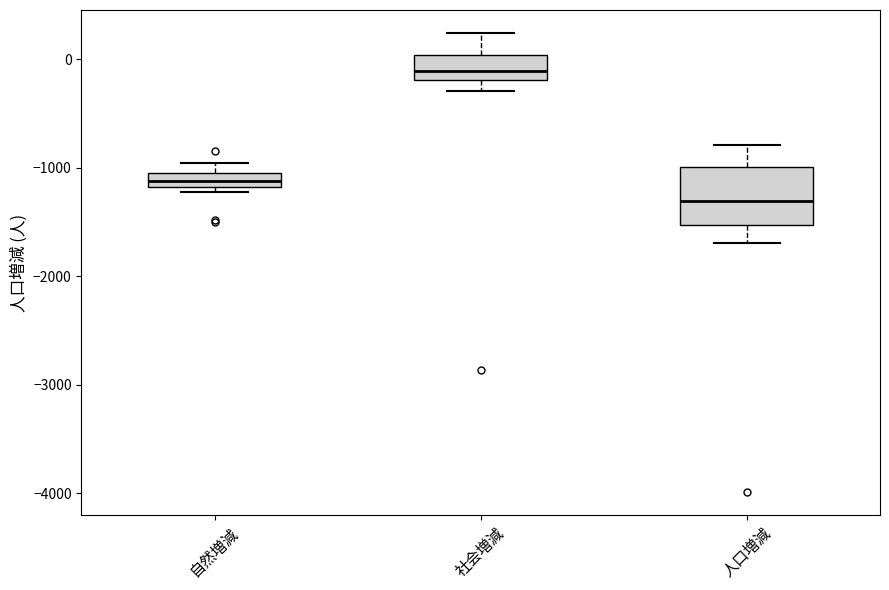

Where does the lower whisker of the box for 社会増減 end on the y-axis? The values are not printed on the chart, so give them approximately, as read against the axis.

-300